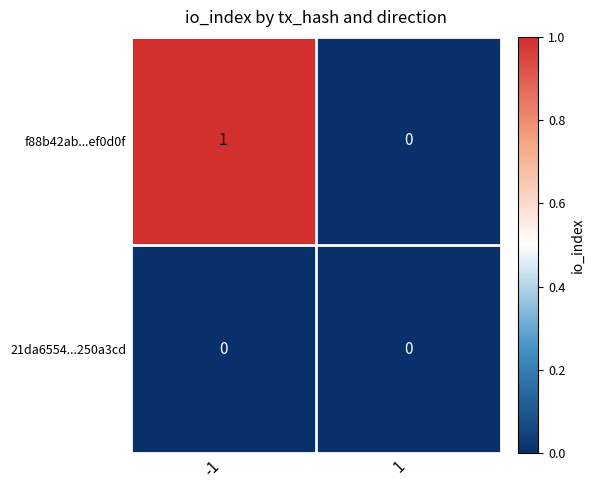

Reading left to right, list all the values displayed in this chart.

f88b42ab...ef0d0f: 1	0
21da6554...250a3cd: 0	0